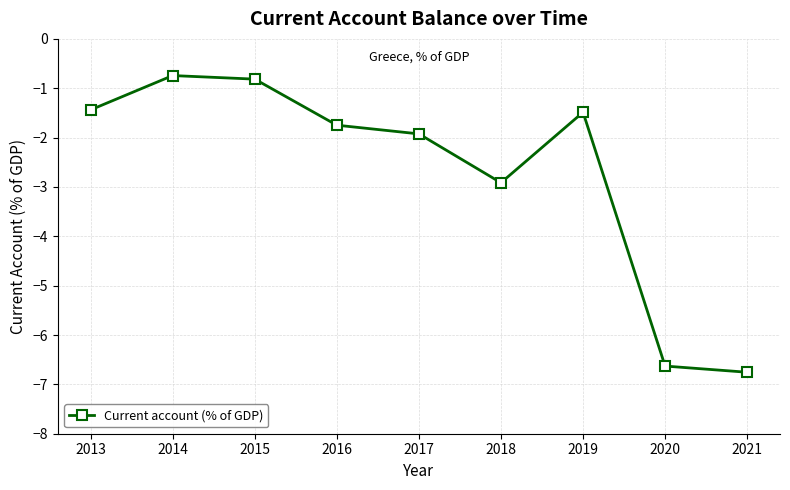

Reading left to right, extract all data points from this chart.

-1.4	-0.7	-0.8	-1.7	-1.9	-2.9	-1.5	-6.6	-6.8